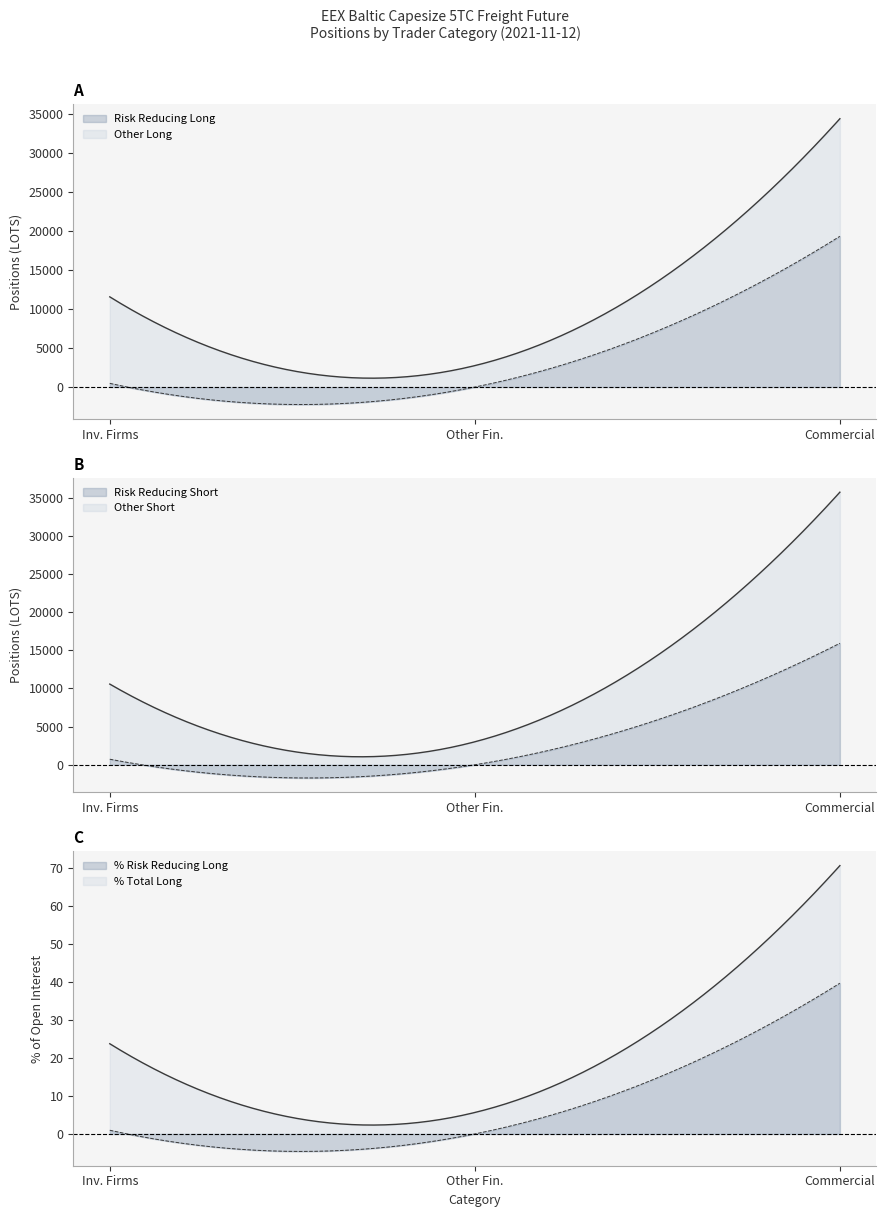

Is it true that Risk Reducing (Long) equals 11158.1 at Commercial Long?

False